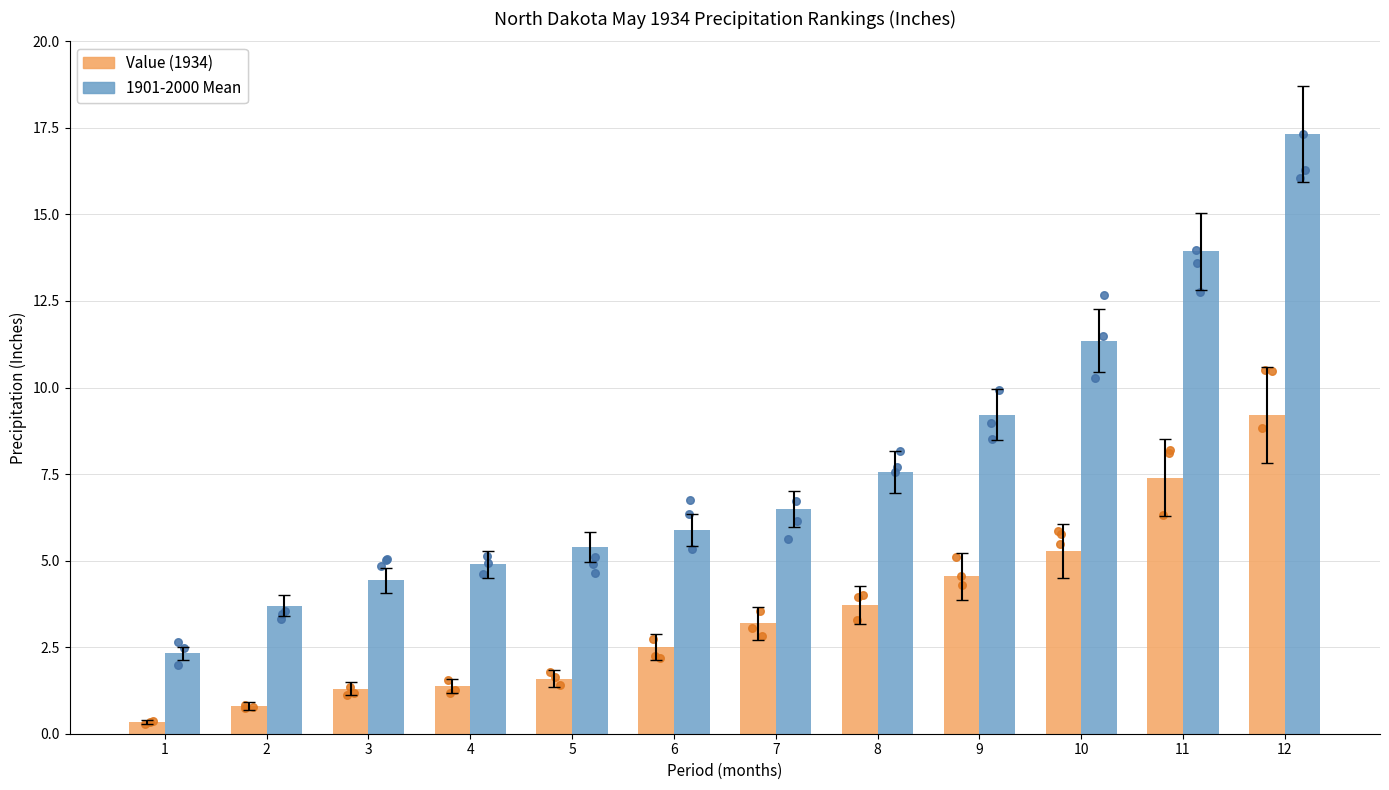

At which category is the sum across all series the highest?

12